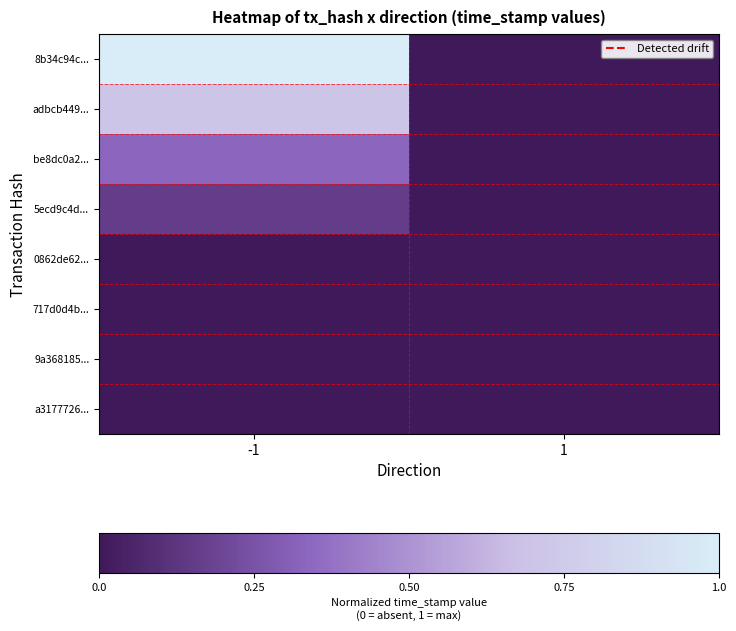

Reading right to left, list all the values displayed in this chart.

8b34c94c...: 1=0.0	-1=1.0
adbcb449...: 1=0.0	-1=0.7
be8dc0a2...: 1=0.0	-1=0.3
5ecd9c4d...: 1=0.0	-1=0.2
0862de62...: 1=0.0	-1=0.0
717d0d4b...: 1=0.0	-1=0.0
9a368185...: 1=0.0	-1=0.0
a3177726...: 1=0.0	-1=0.0